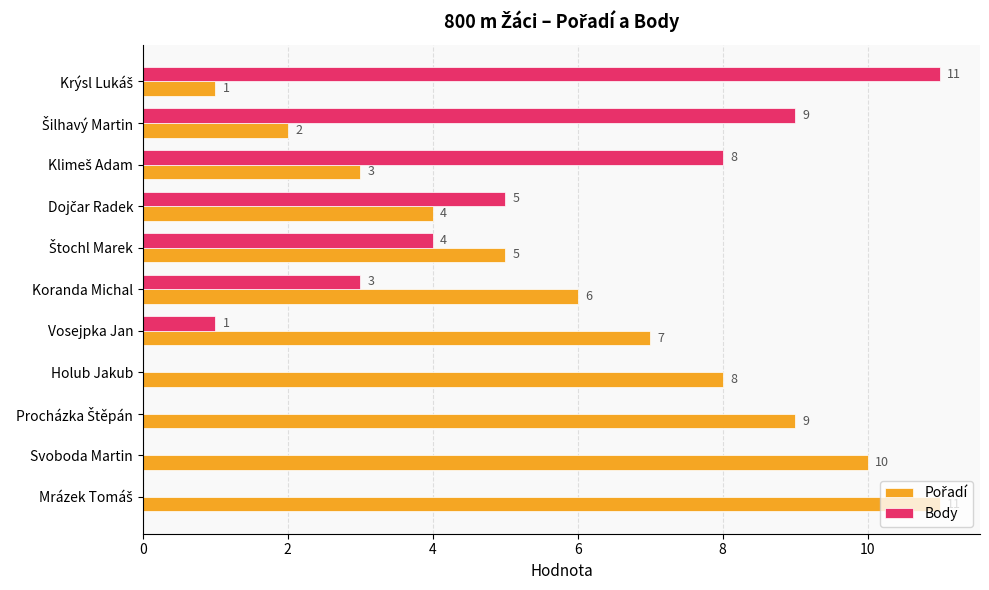

Count the number of categories in the chart.

11